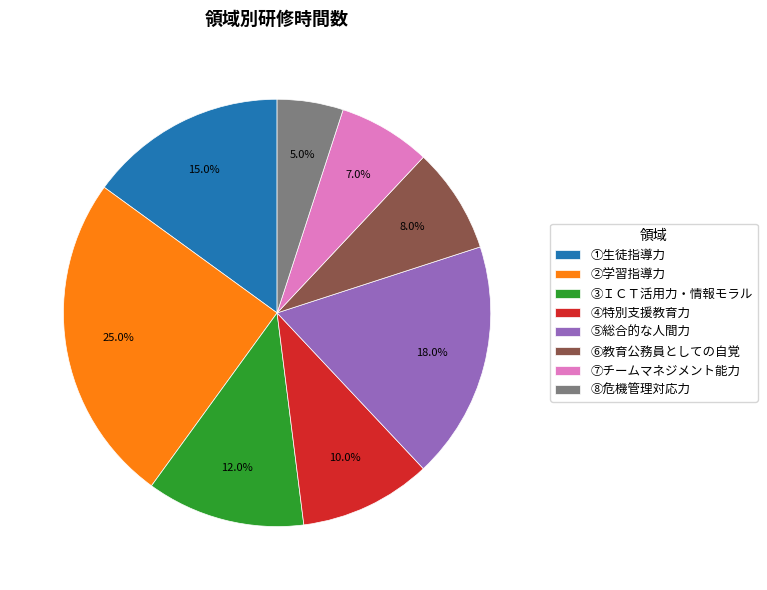

How many segments does this pie chart have?

8